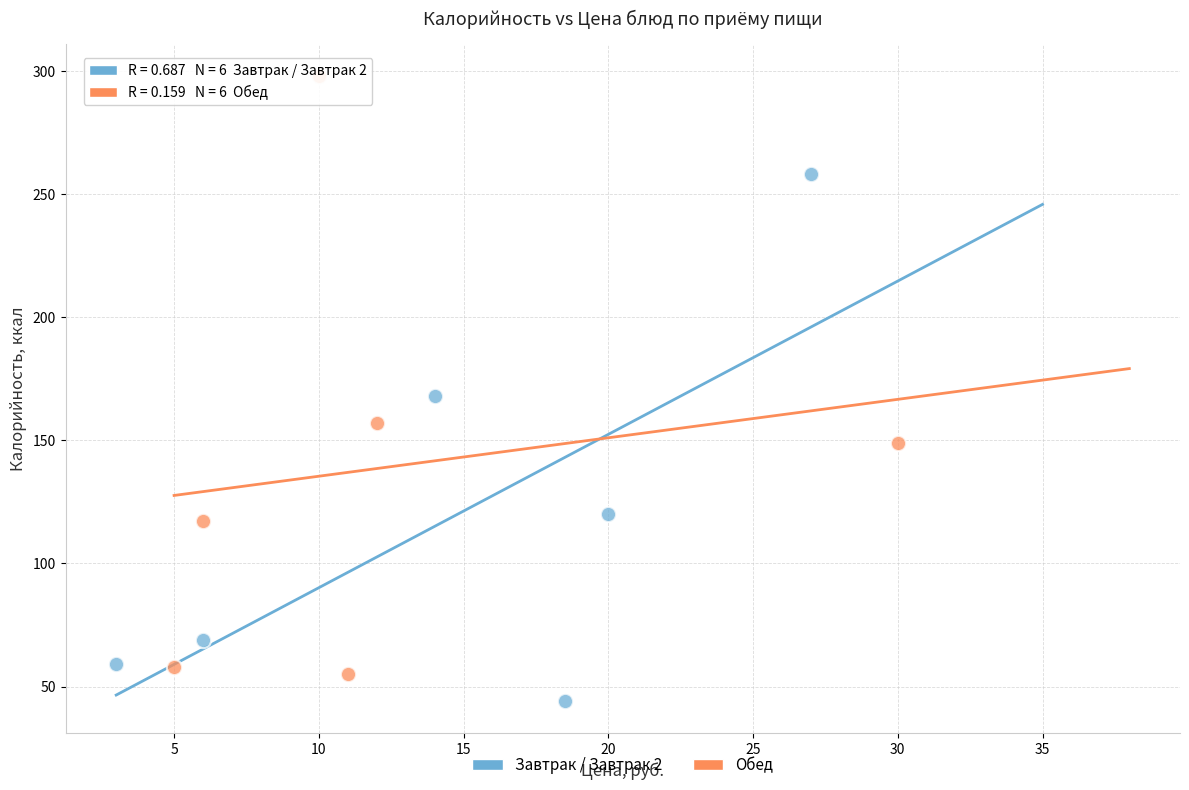

Which series has the largest Y range (max minus min)?

Обед